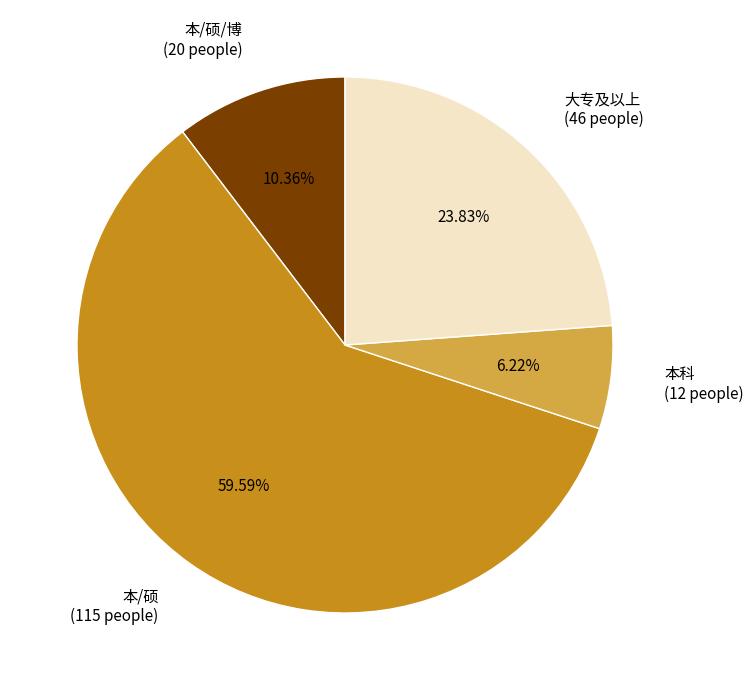

Does any single category account for the majority?

Yes